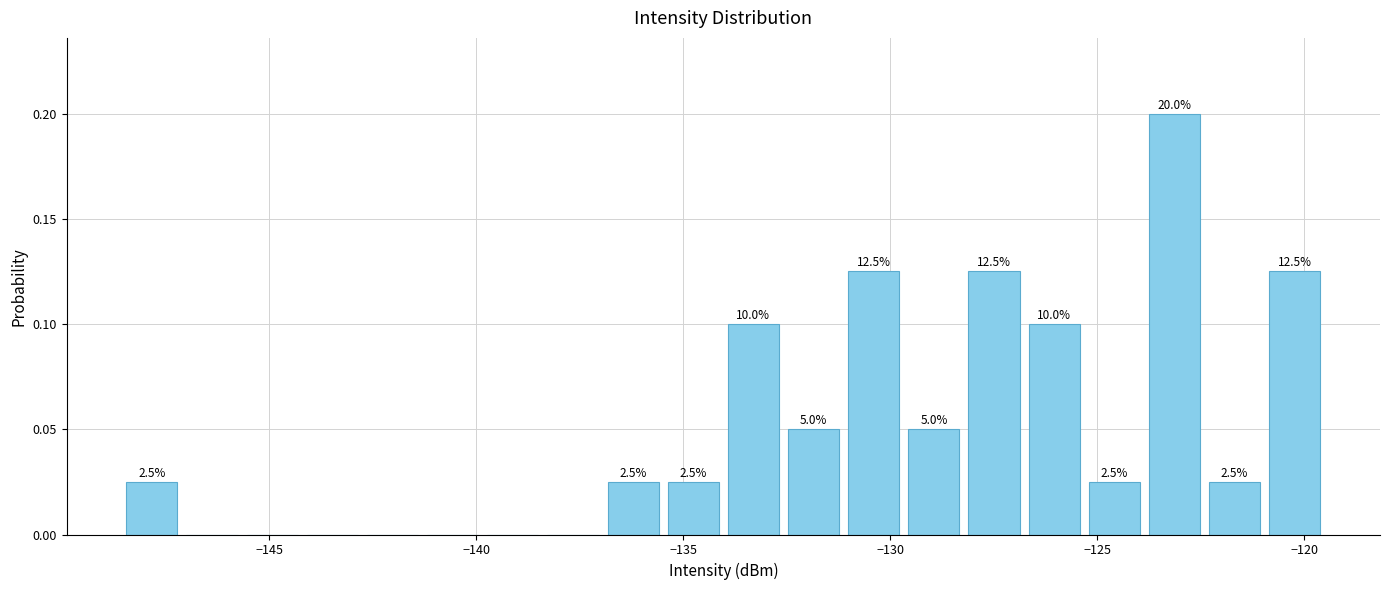

Read against the x-axis, roughly where is the centre of the tallest bar?

-123.0